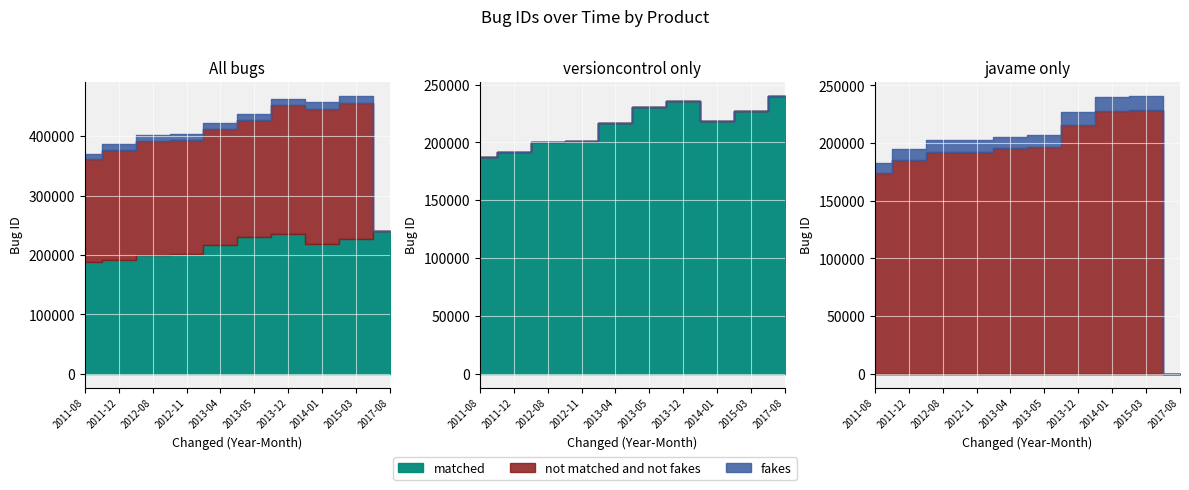

Reading left to right, list all the values displayed in this chart.

versioncontrol: 2011-08=187655	2011-12=191337	2012-08=199991	2012-11=200960	2013-04=216381	2013-05=230216	2013-12=236036	2014-01=218210	2015-03=226962	2017-08=240160
javame: 2011-08=183117	2011-12=195018	2012-08=202415	2012-11=202469	2013-04=205560	2013-05=206878	2013-12=227349	2014-01=239755	2015-03=240839	2017-08=0